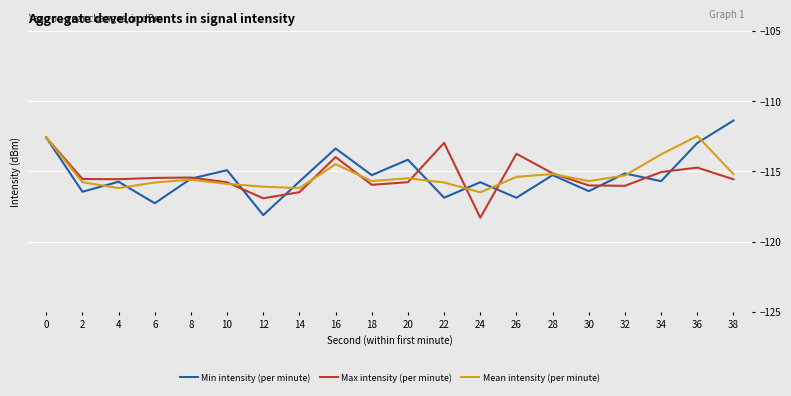

What is the sum of all Min intensity (per minute) values?

-2305.7